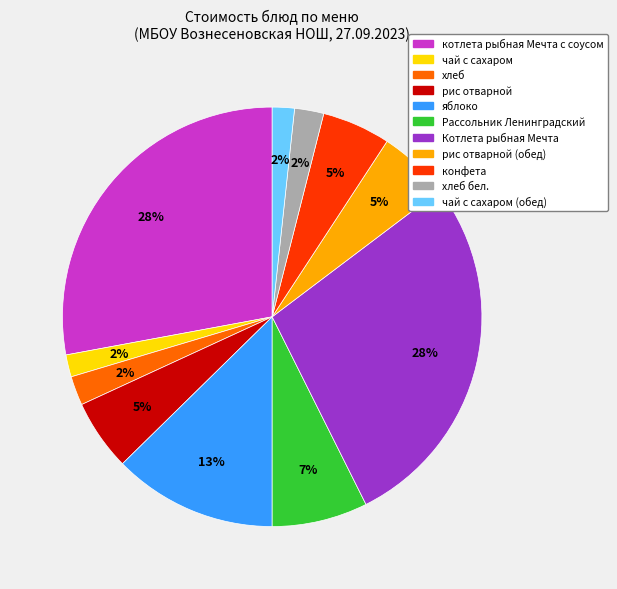

To the nearest percent, what is the difference between the largest and smallest slice percentages?

26%